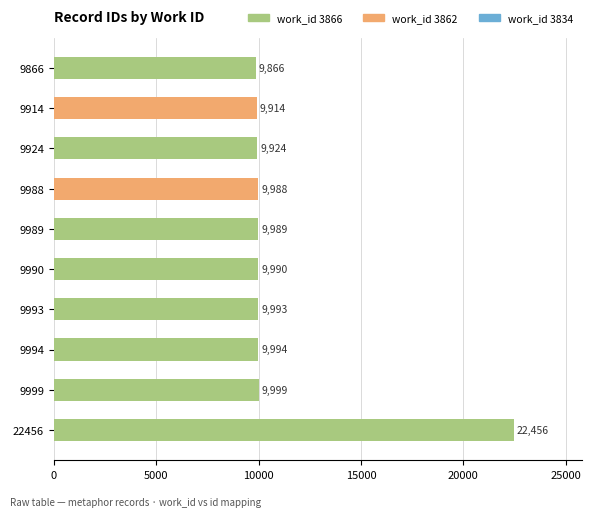

Does the chart contain any negative values?

No